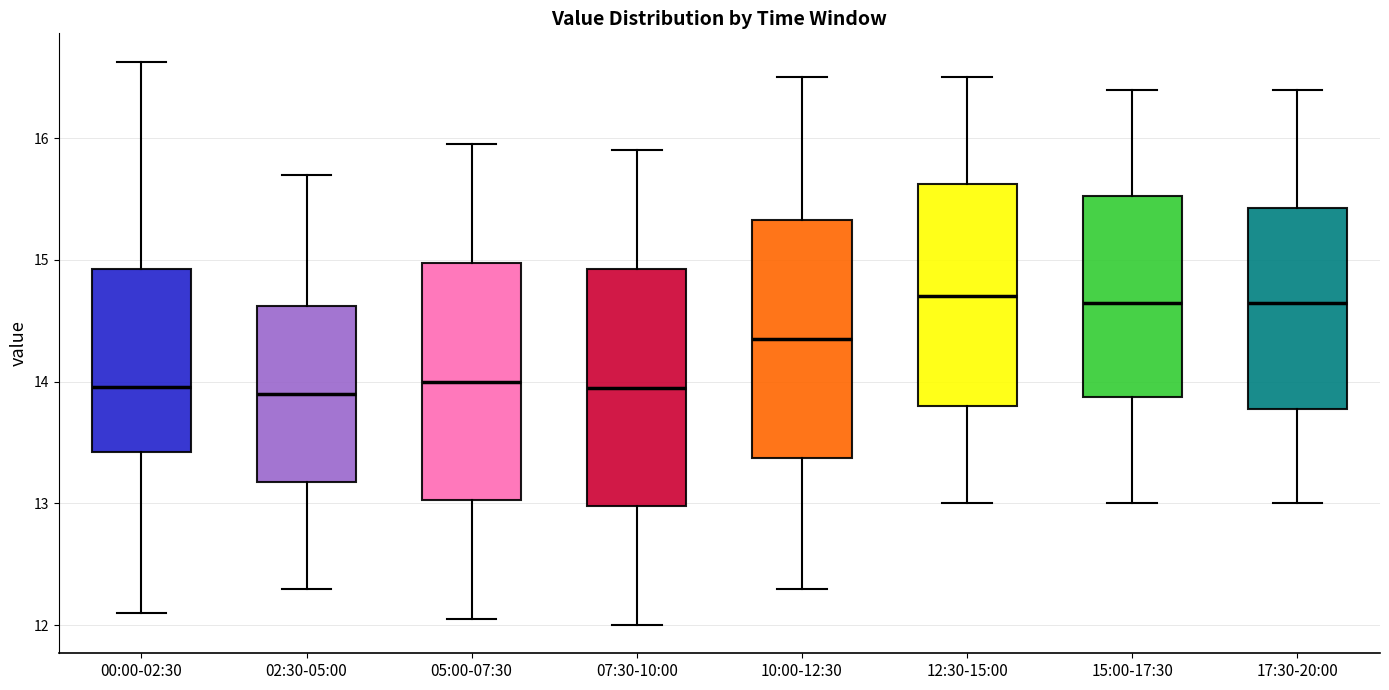

Where does the lower whisker of the box for 05:00-07:30 end on the y-axis? The values are not printed on the chart, so give them approximately, as read against the axis.

12.1